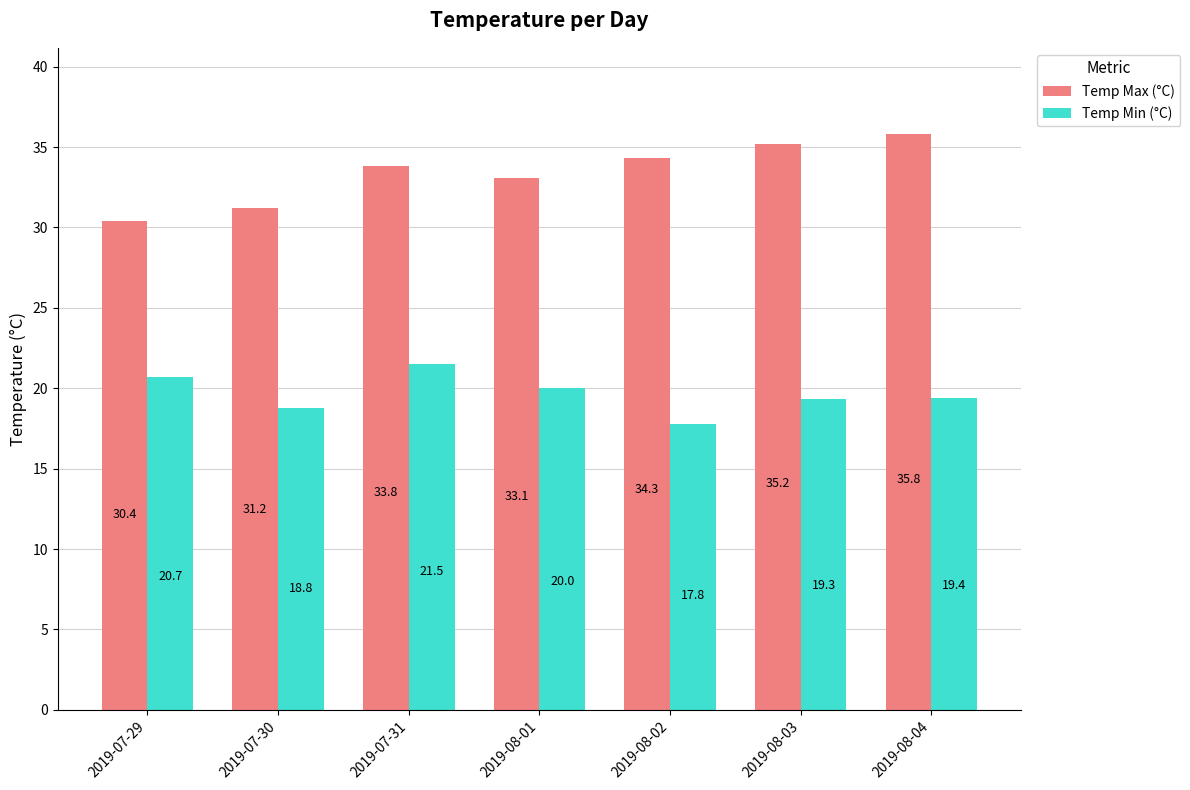

What is the value of the Temp Min (°C) bar at the 2nd from the left?

18.8